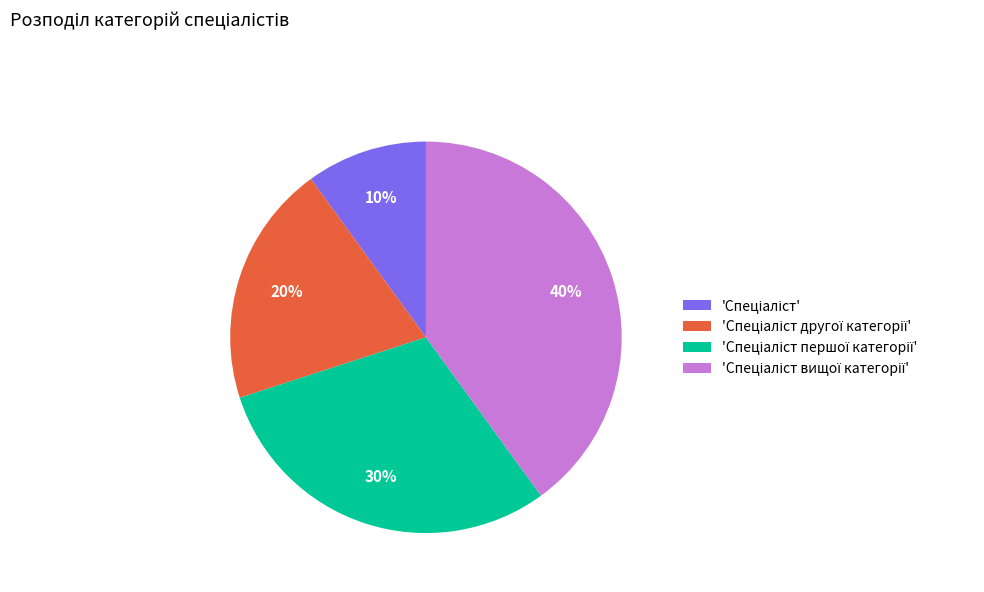

To the nearest percent, what is the average slice percentage?

25%